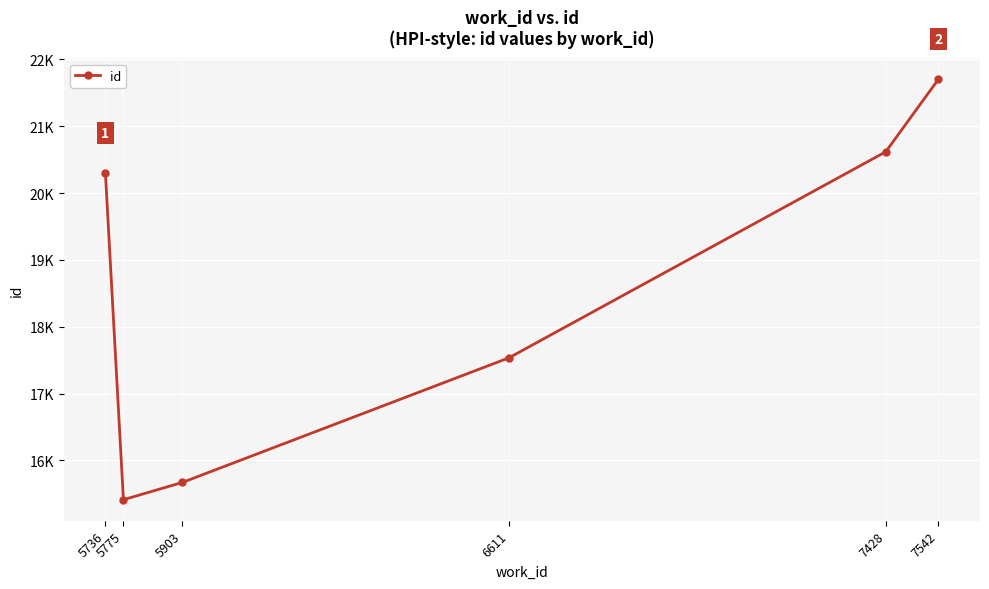

Is this an area chart (filled region under the line)?

No